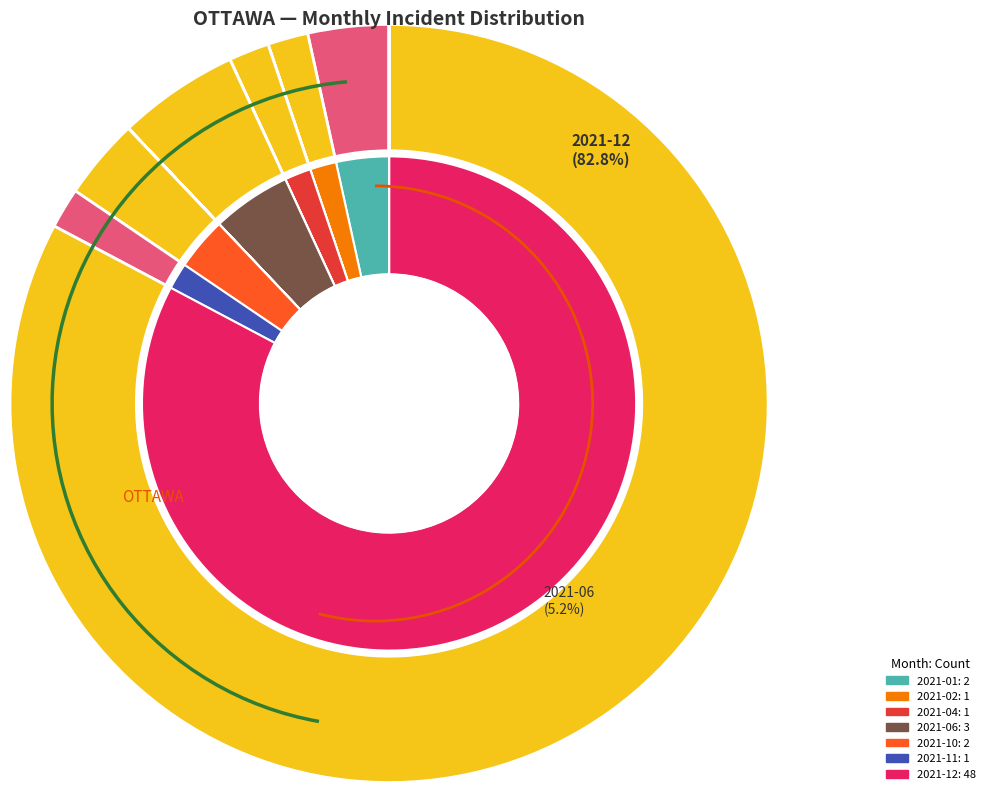

Which slice represents more than half of the pie?

2021-12